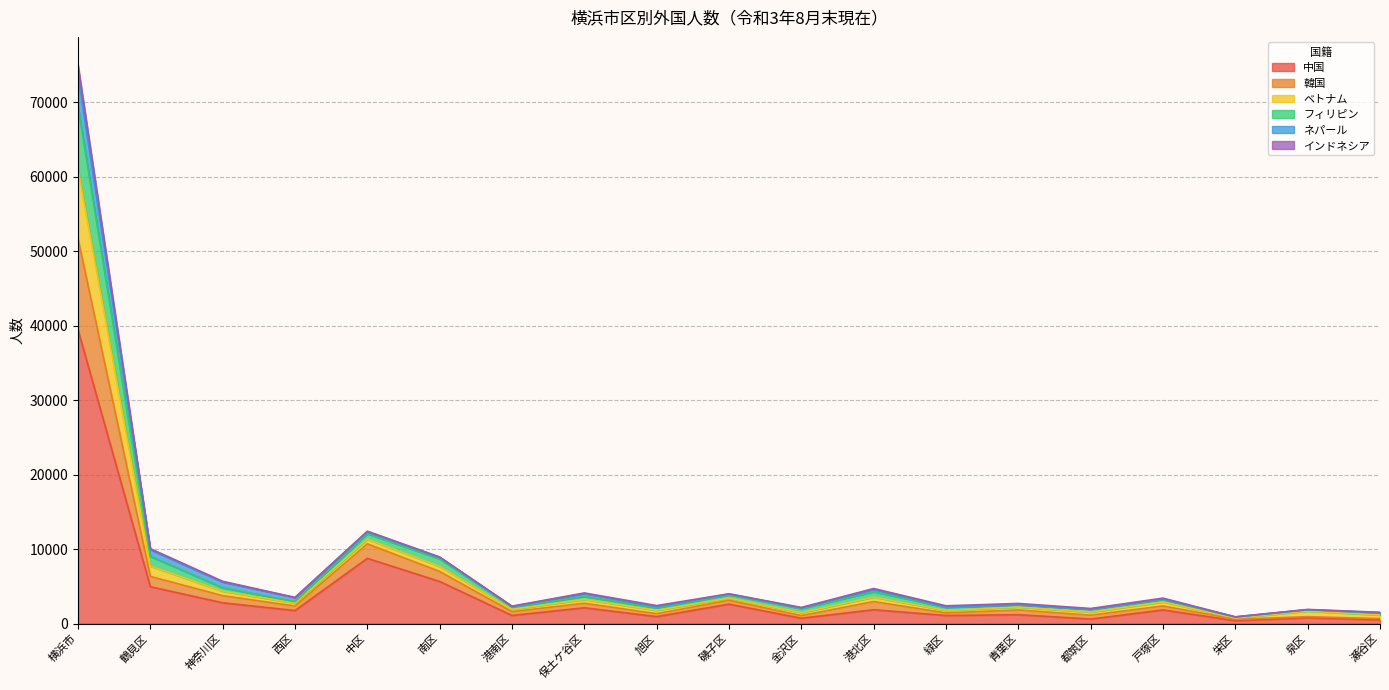

Which category has the highest value in the 中国 series?

横浜市